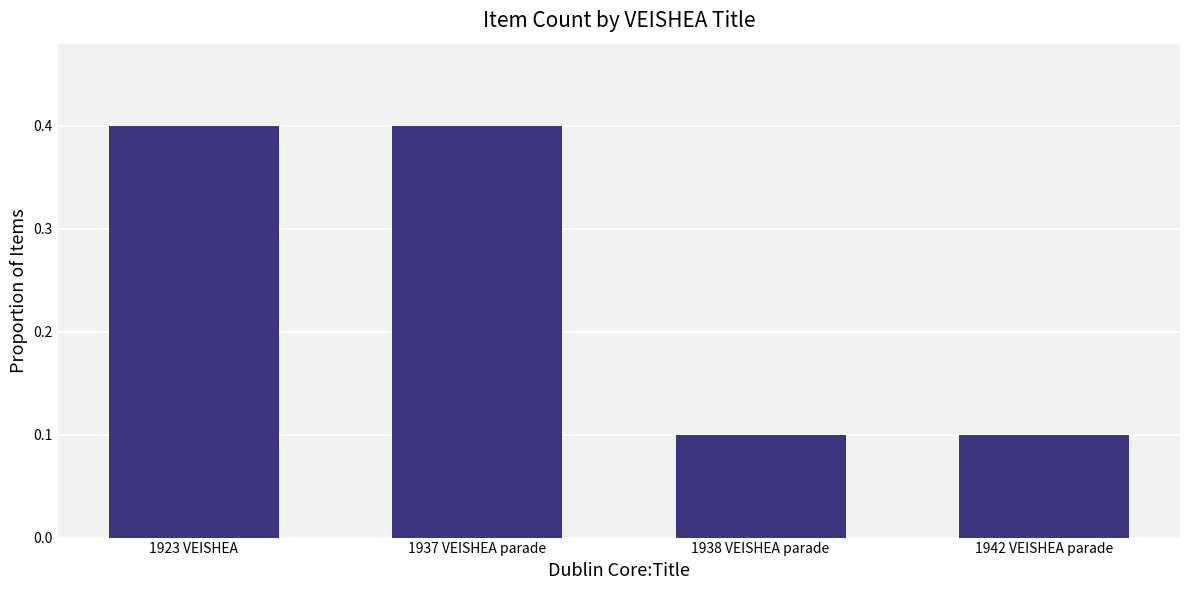

What is the difference between the values at 1942 VEISHEA parade and 1937 VEISHEA parade?

0.3